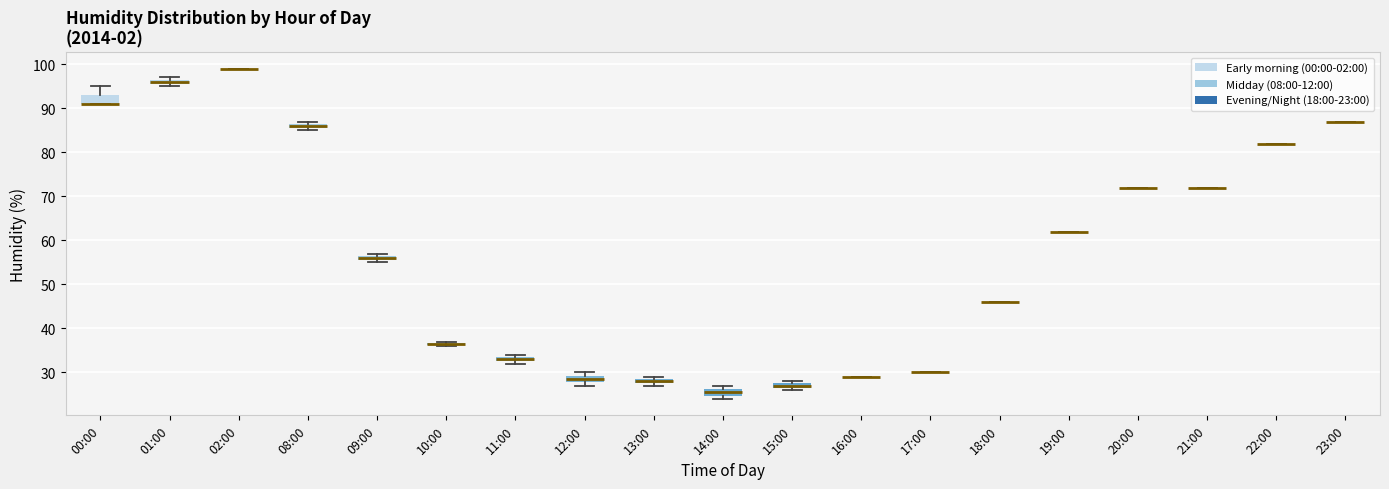

Where is the lower edge of the box for 12:00 on the y-axis? The values are not printed on the chart, so give them approximately, as read against the axis.

28